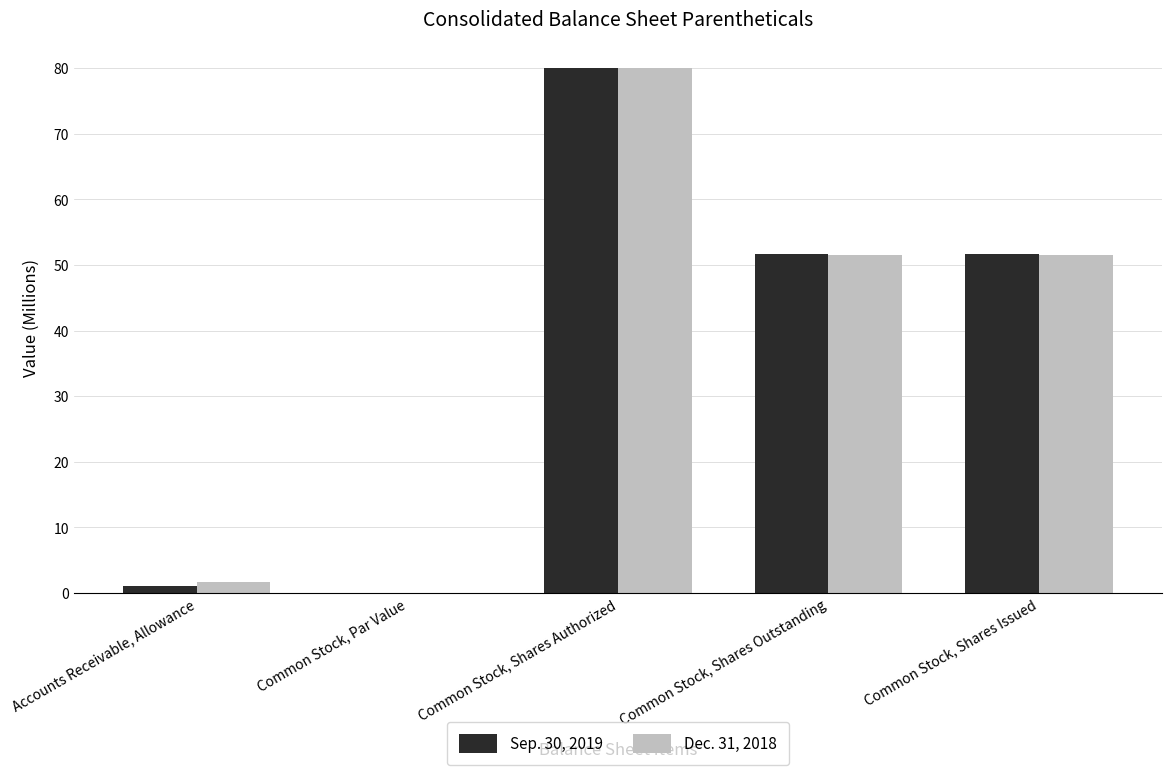

How many distinct data groups are displayed?

2